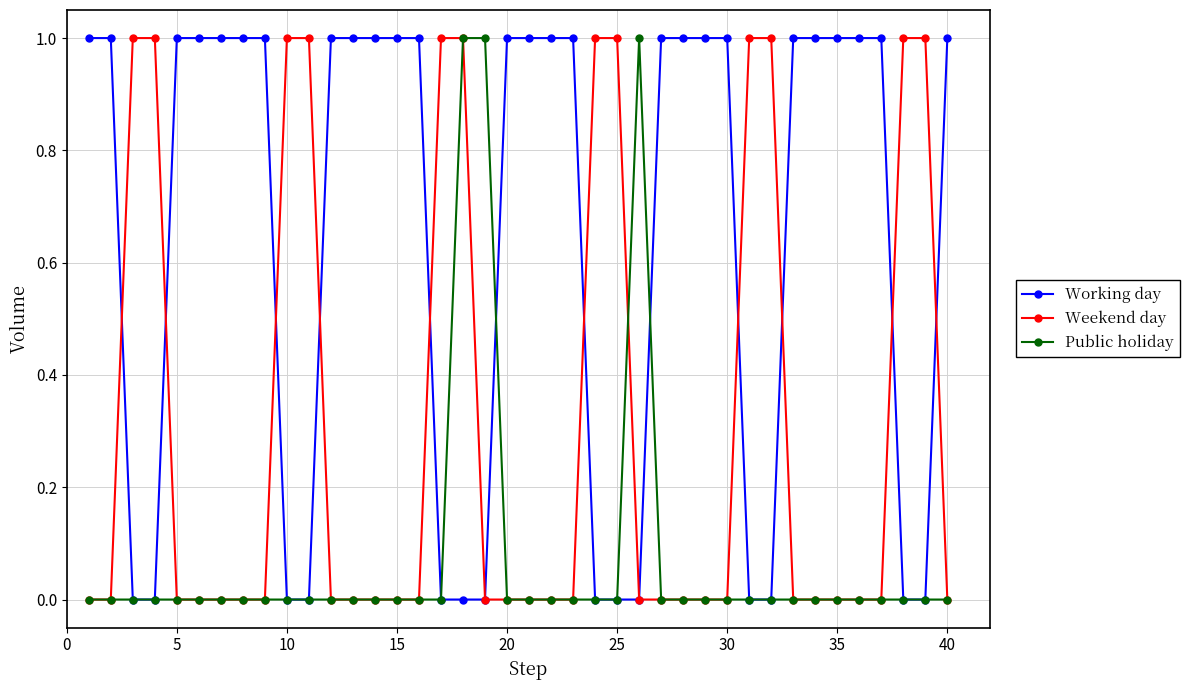

What is the value of the Working day point at the 22nd from the left?

1